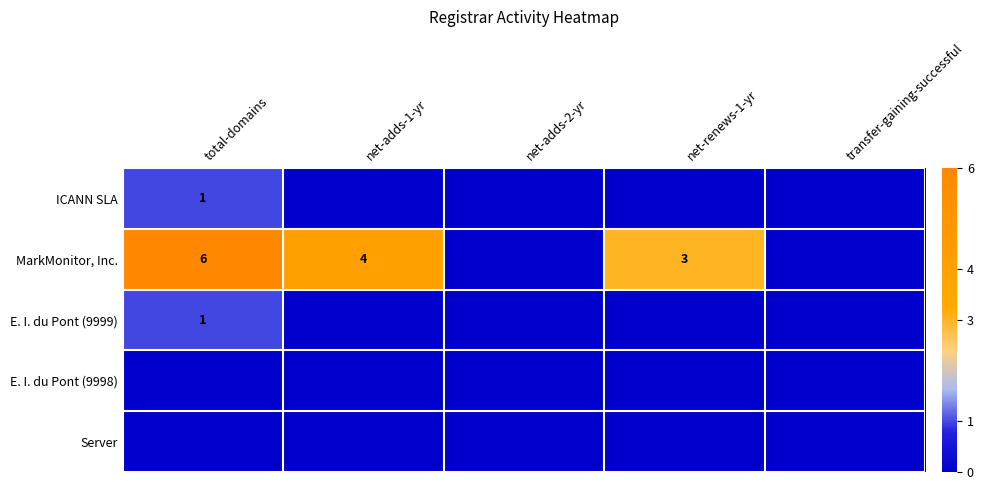

How many data points does each series have?

5